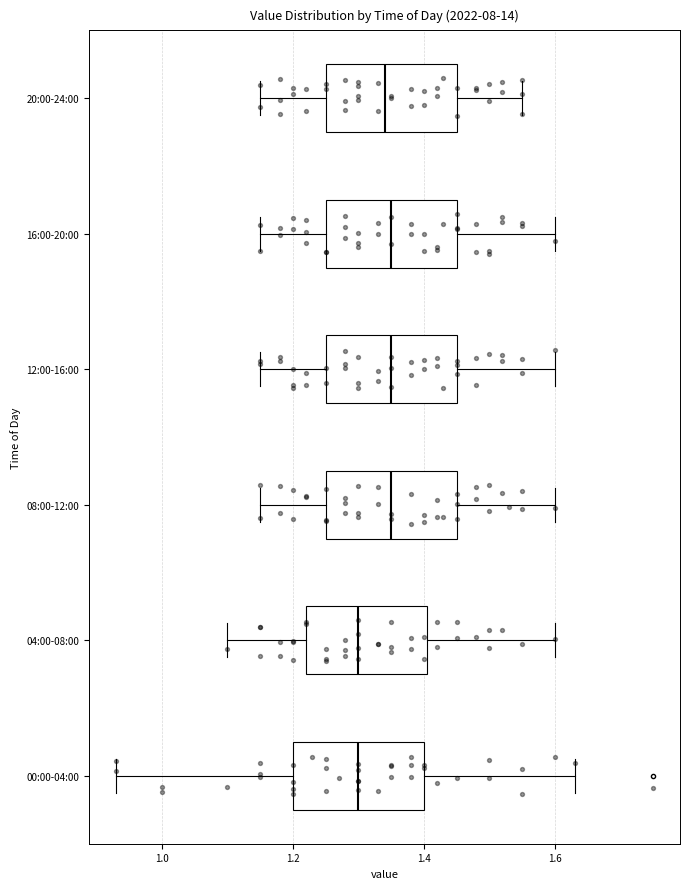

Where is the left edge of the box for 08:00-12:00 on the x-axis? The values are not printed on the chart, so give them approximately, as read against the axis.

1.26